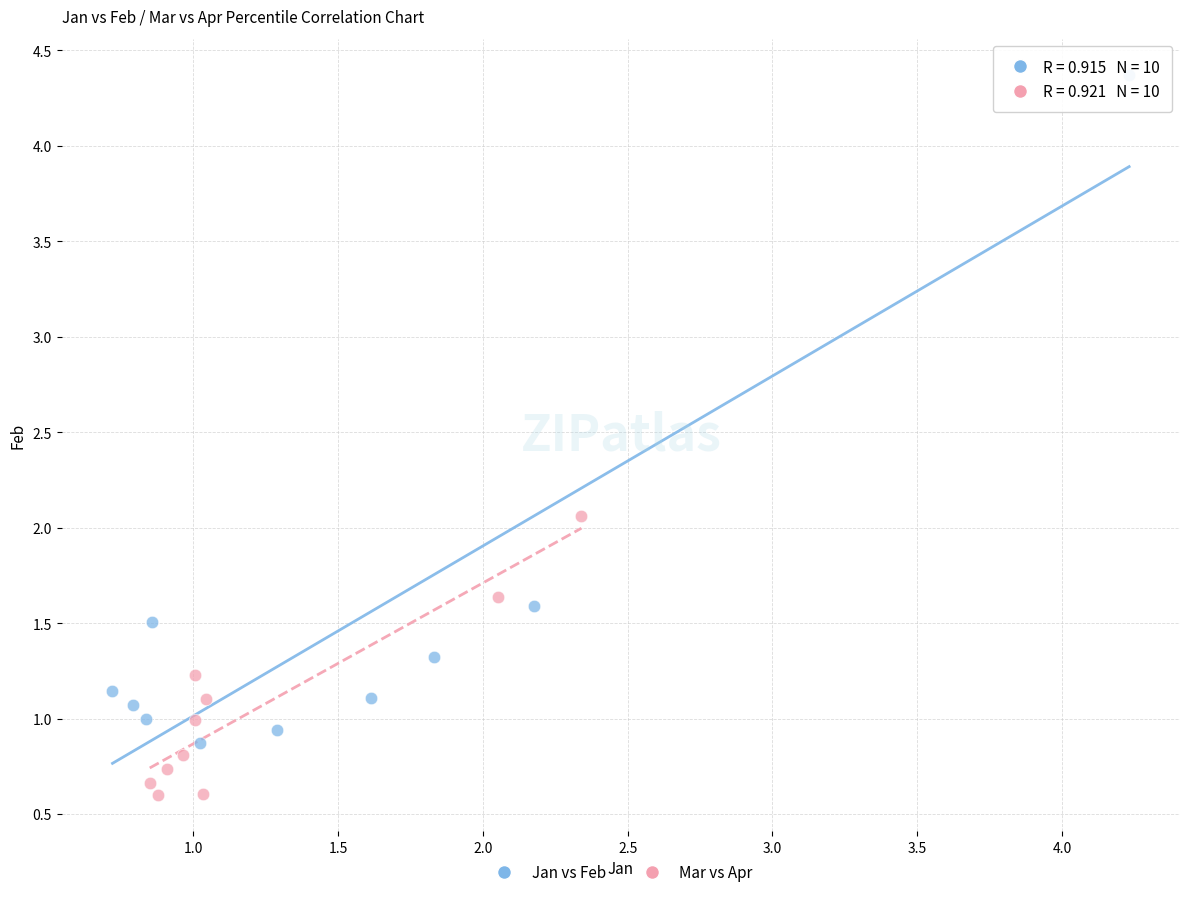

Which series reaches the minimum Y coordinate?

Mar vs Apr